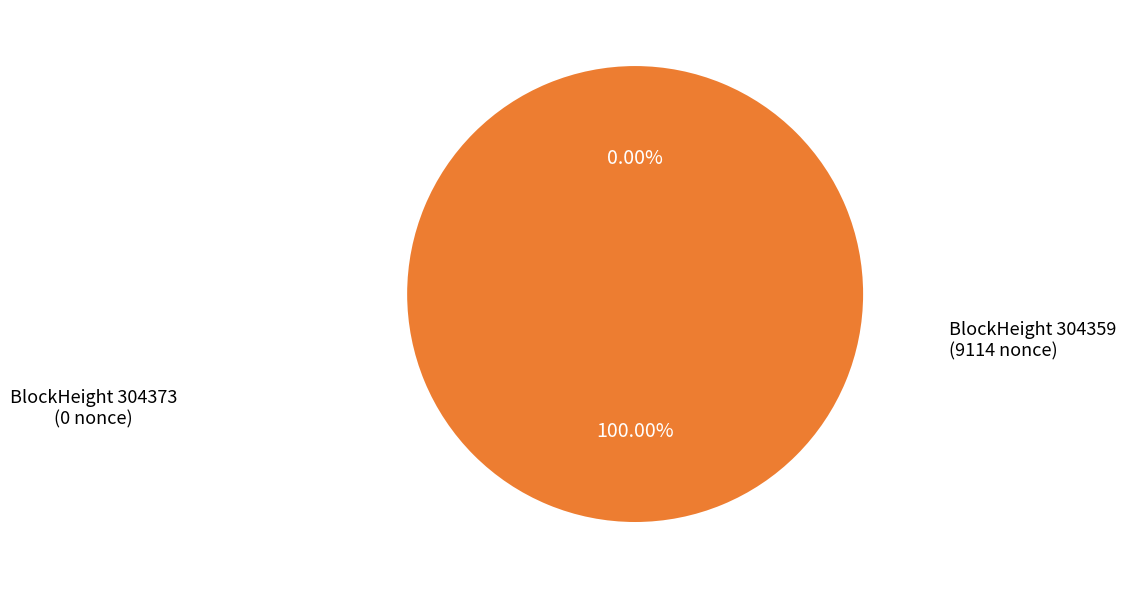

What is the smallest slice in the pie chart?

304373